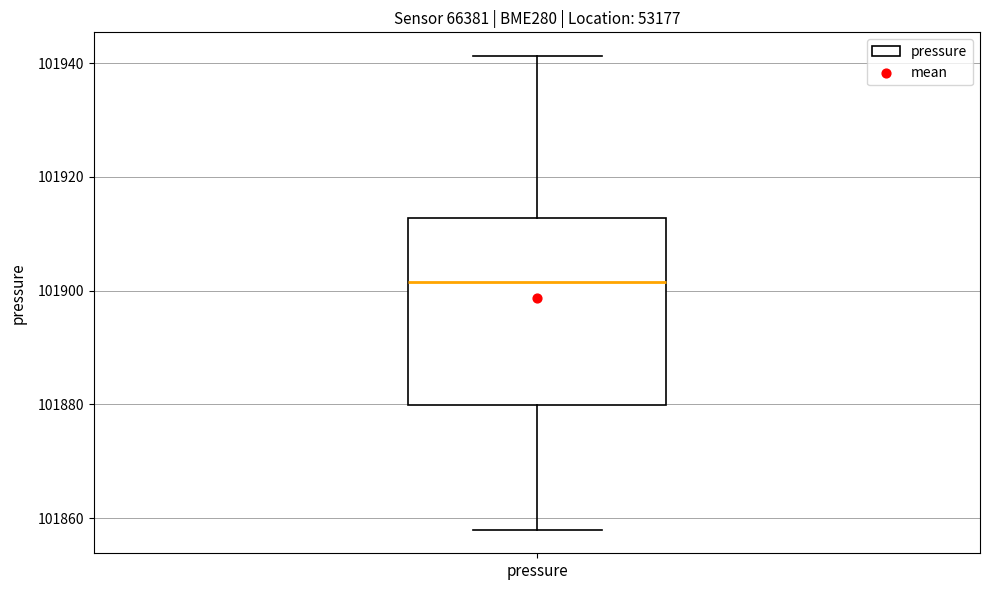

Where does the lower whisker of the box for pressure end on the y-axis? The values are not printed on the chart, so give them approximately, as read against the axis.

101858